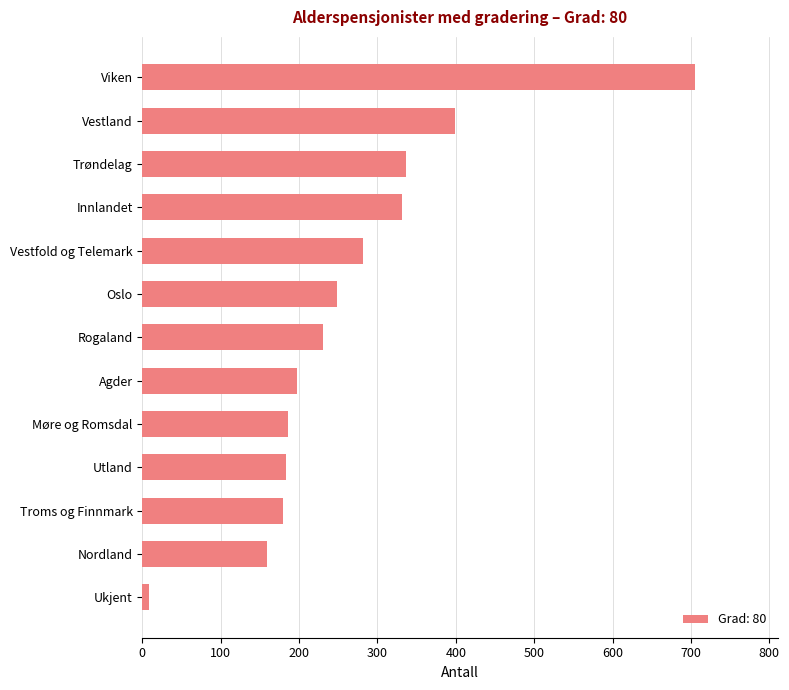

What is the average value?

265